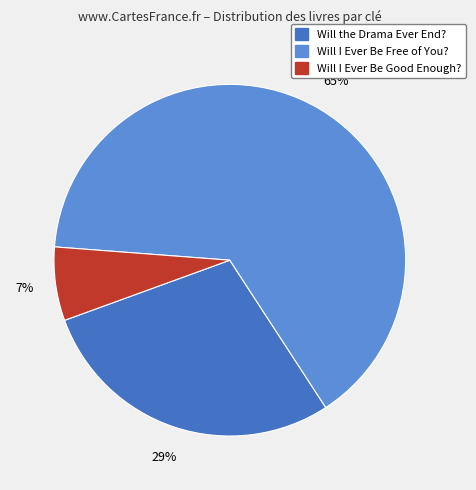

What is the majority slice?

Will I Ever Be Free of You?